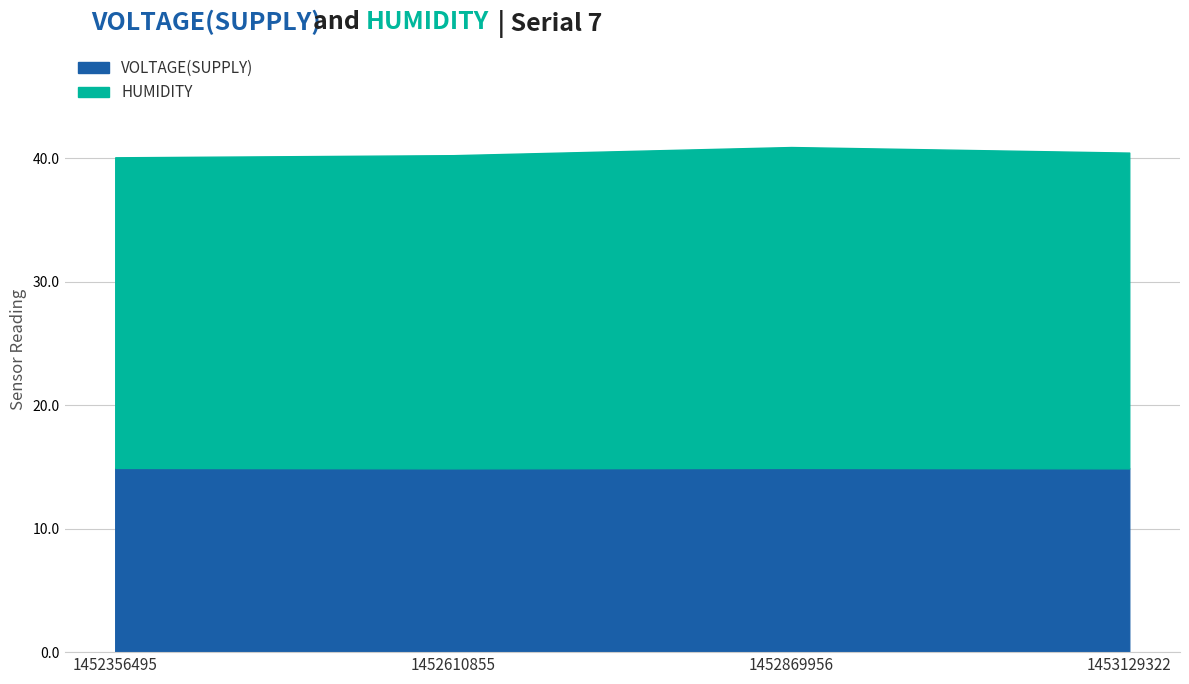

What is the difference between the maximum and minimum values in the HUMIDITY series?

0.8